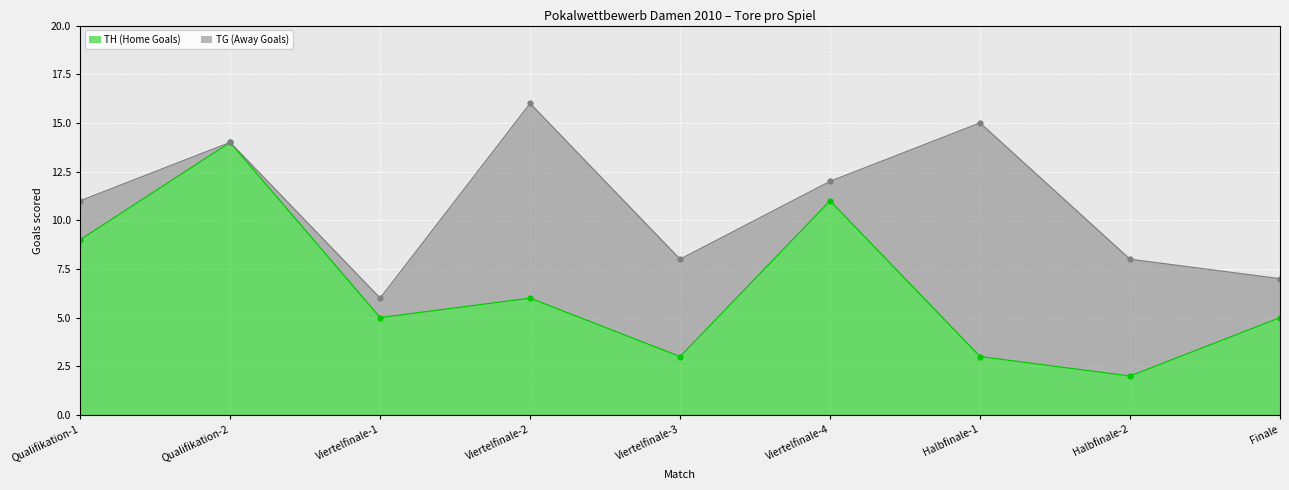

What is the difference between the maximum and second lowest values?

11